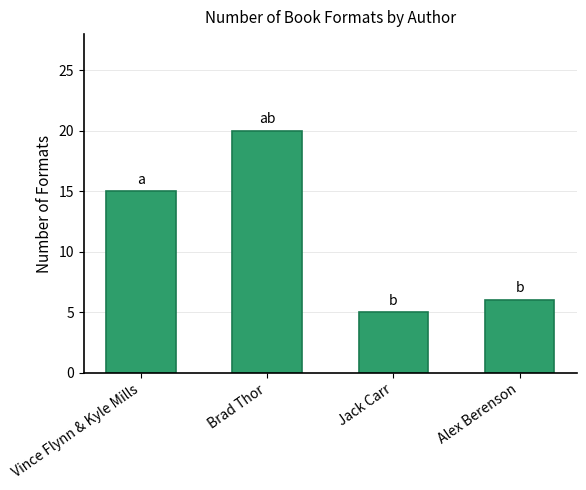

What is the value of the 3rd bar from the left?

5